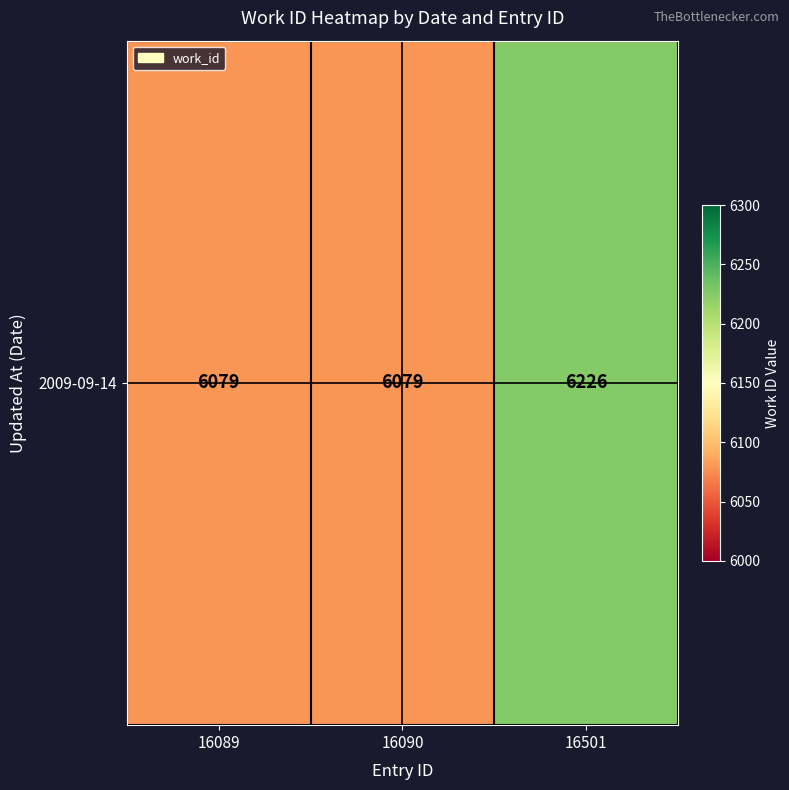

What is the average value?

6128